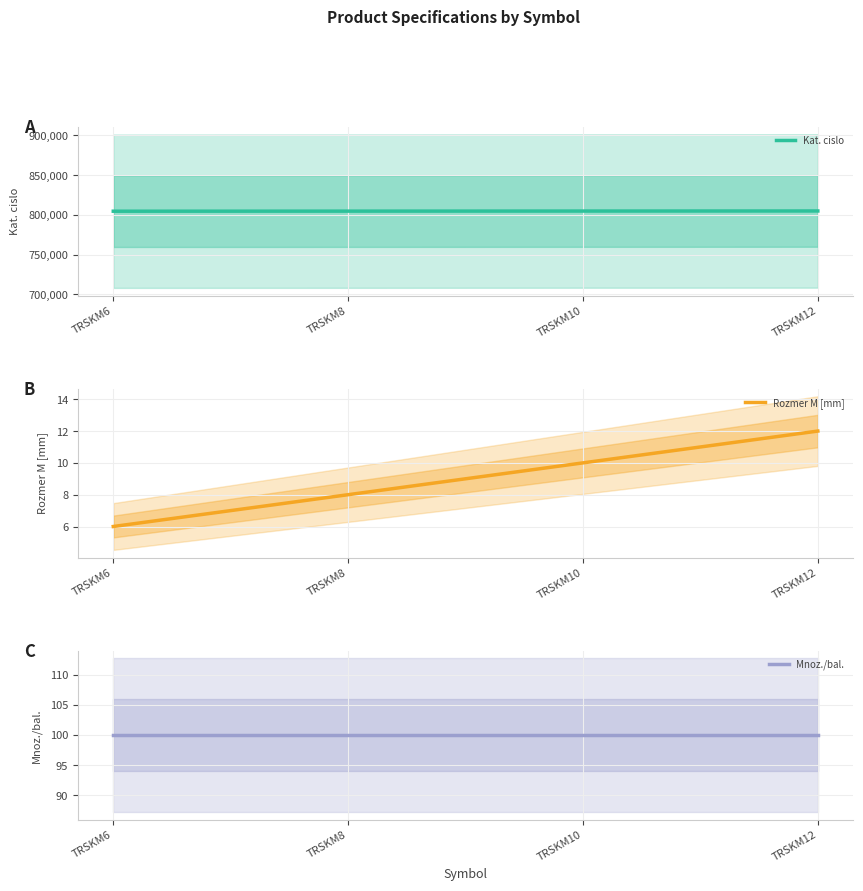

Which series has the widest spread of values?

Kat. cislo